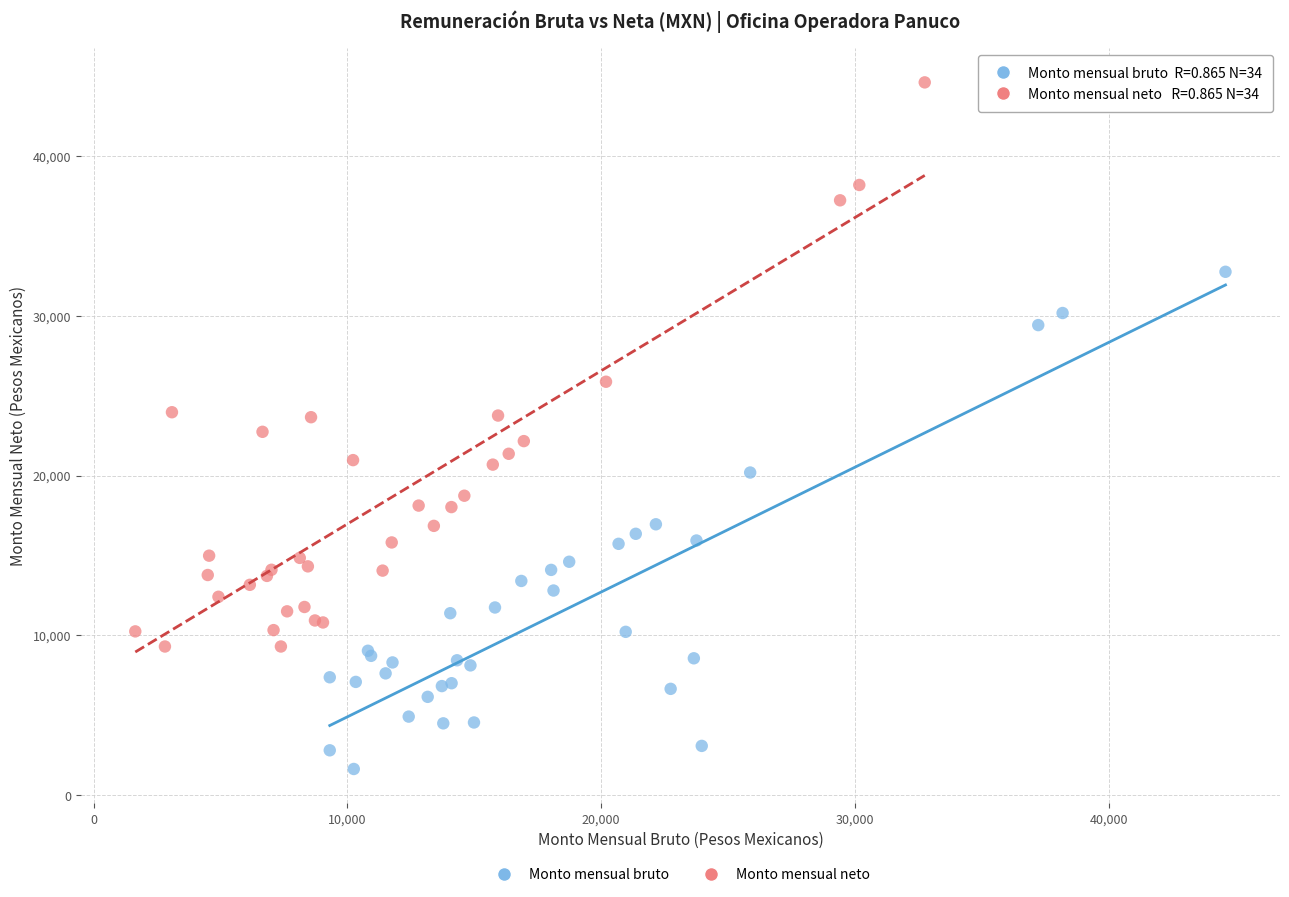

Which series reaches the maximum Y coordinate?

Monto mensual neto